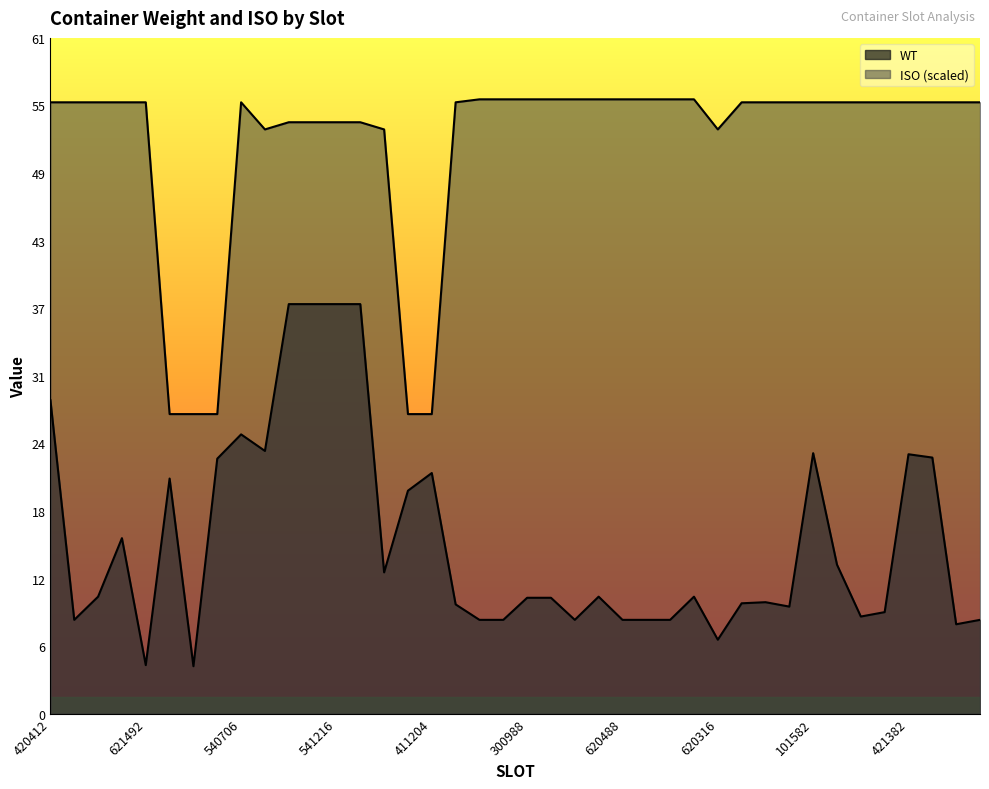

True or false: ISO and WT intersect in this chart.

False